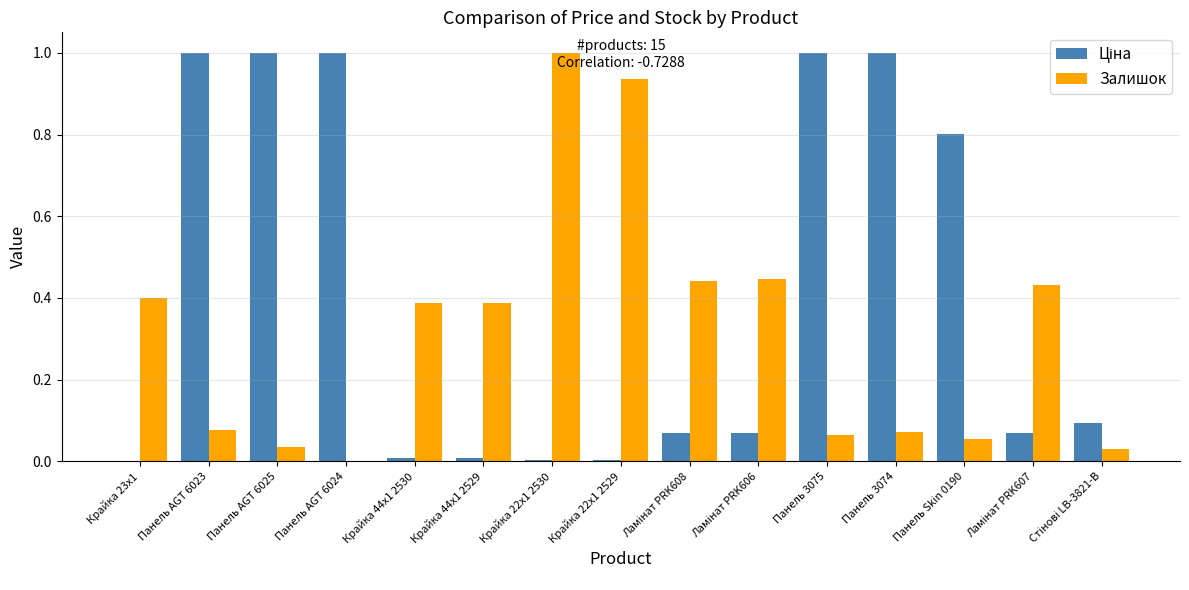

How many groups of bars are there?

15